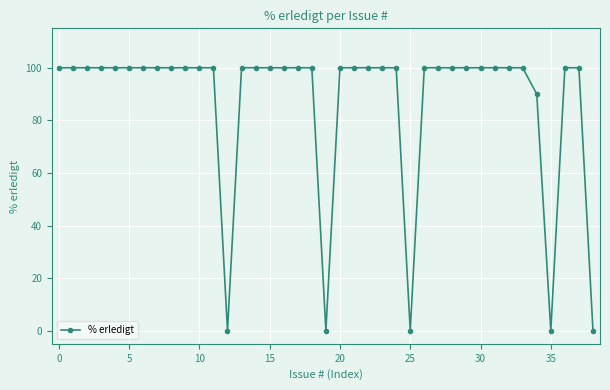

What is the greatest value displayed?

100